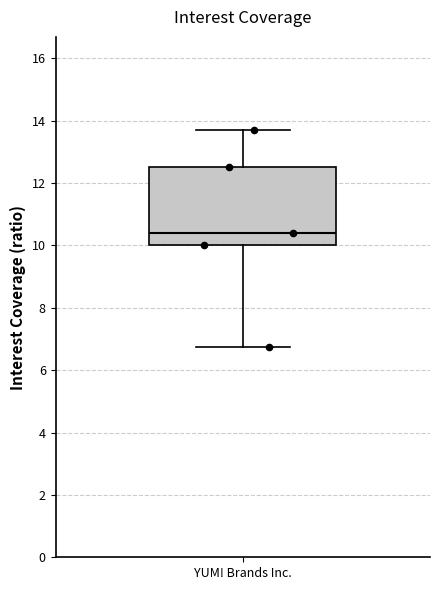

Transcribe this box plot: give where the median line is, the range the box spans, and where the two whiskers end, as read against the y-axis. The values are not printed on the chart, so give them approximately, as read against the axis.

median 10.4, box 10.0 to 12.6, whiskers 6.8 to 13.6